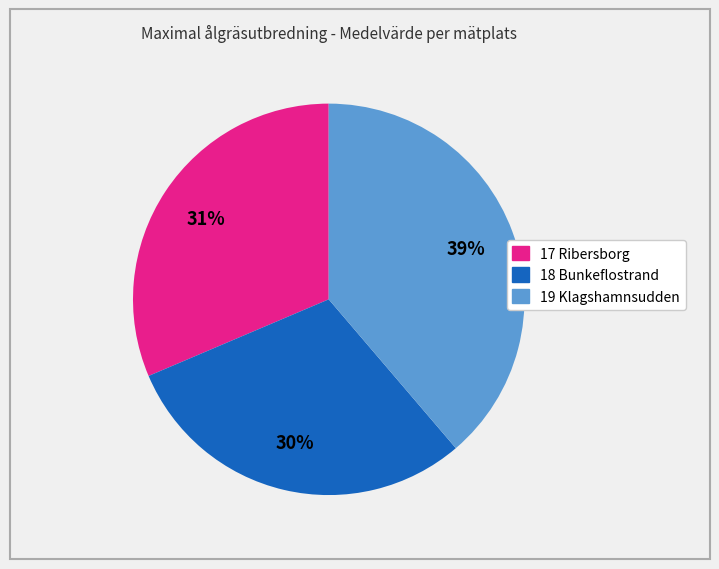

To the nearest percent, what portion does 18 Bunkeflostrand represent?

30%